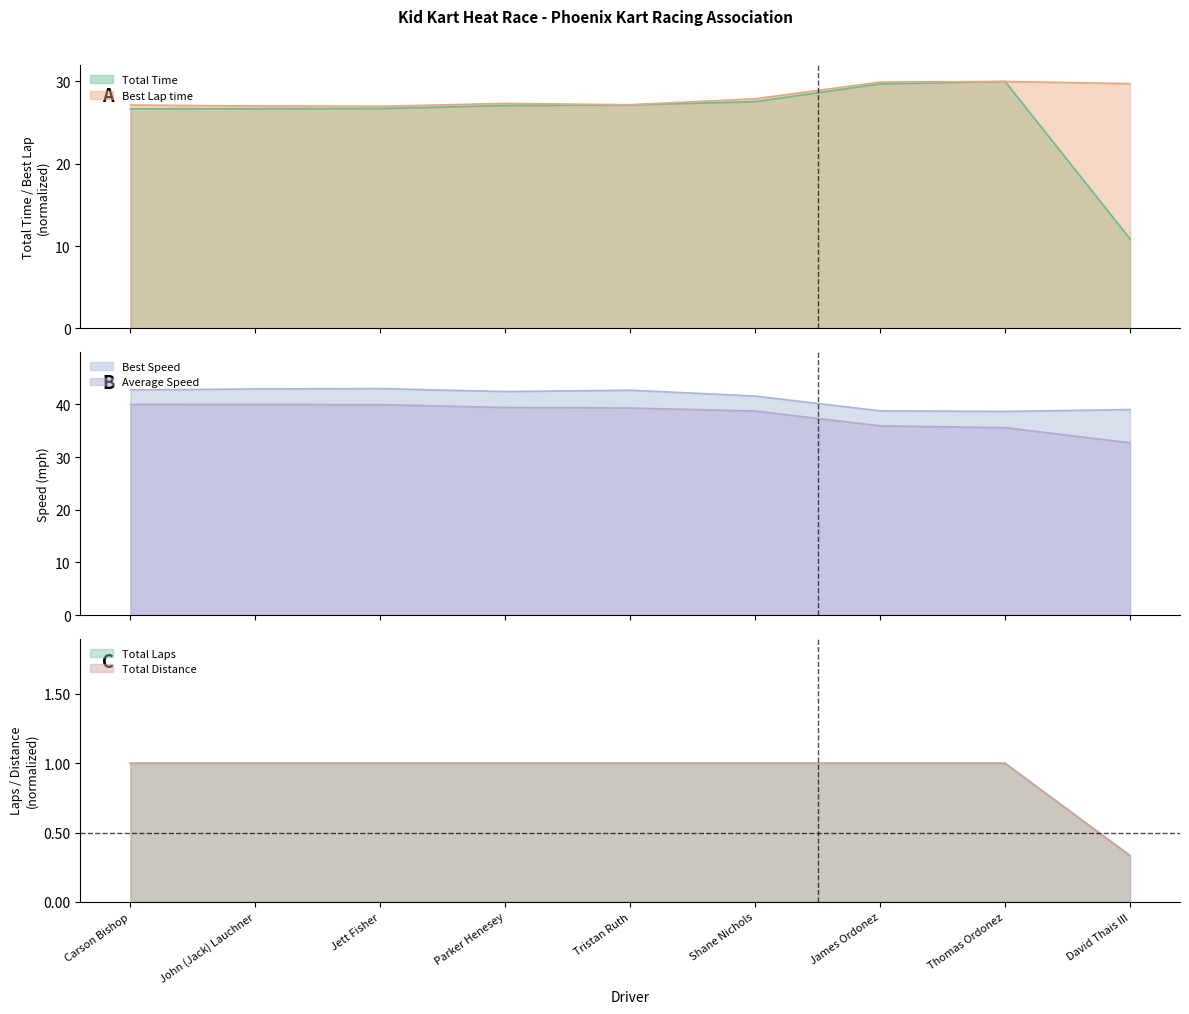

The value of Average Speed at Parker Henesey is 39.4. True or false?

True